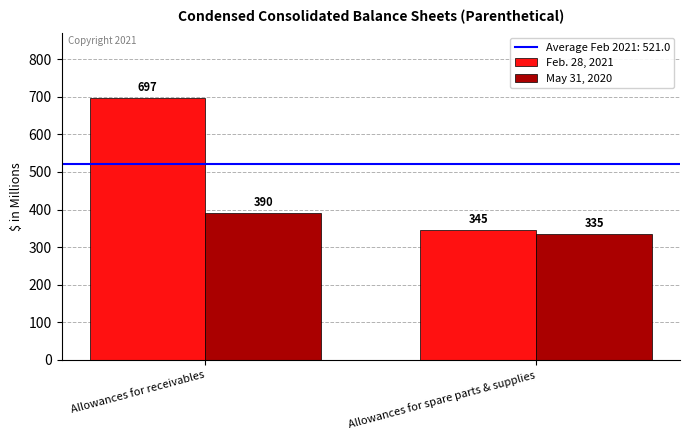

What is the sum of the May 31, 2020 values at Allowances for receivables and Allowances for spare parts & supplies?

725